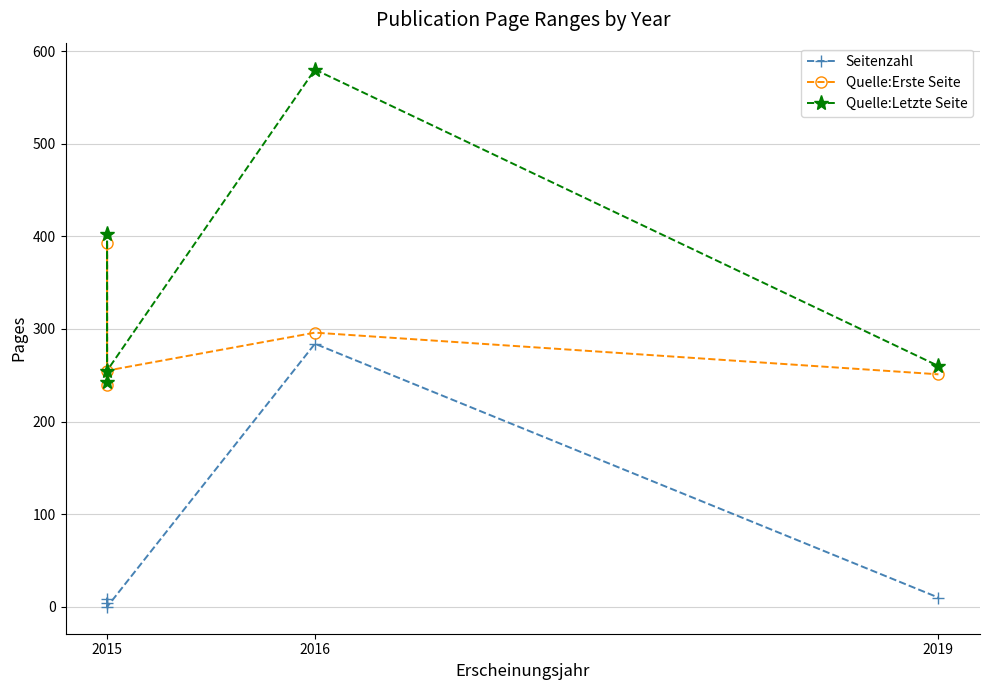

Which category has the lowest value in the Quelle:Erste Seite series?

2015